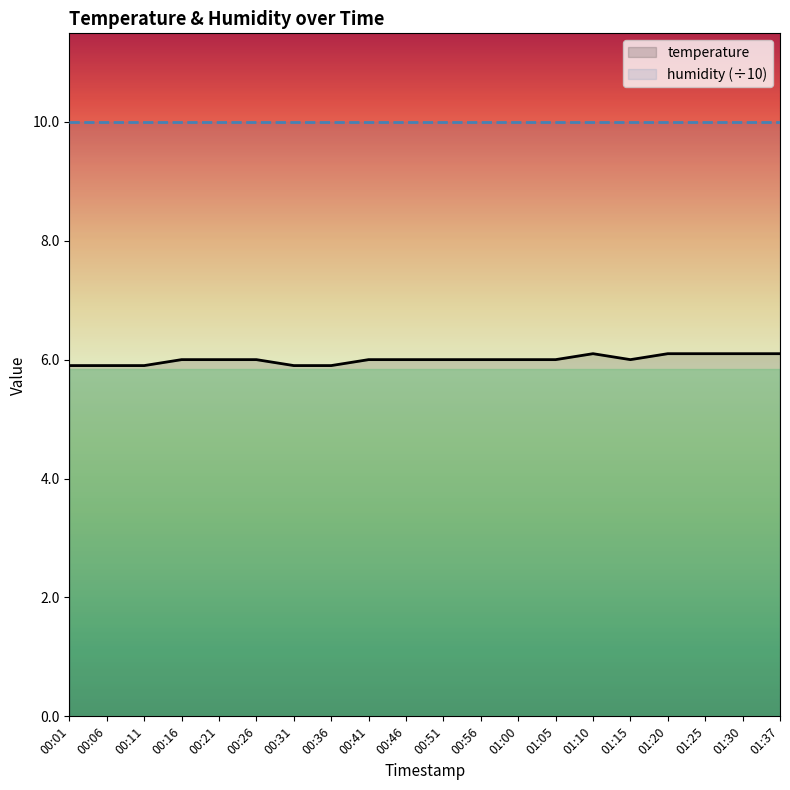

How many temperature values are between 6 and 7?

15